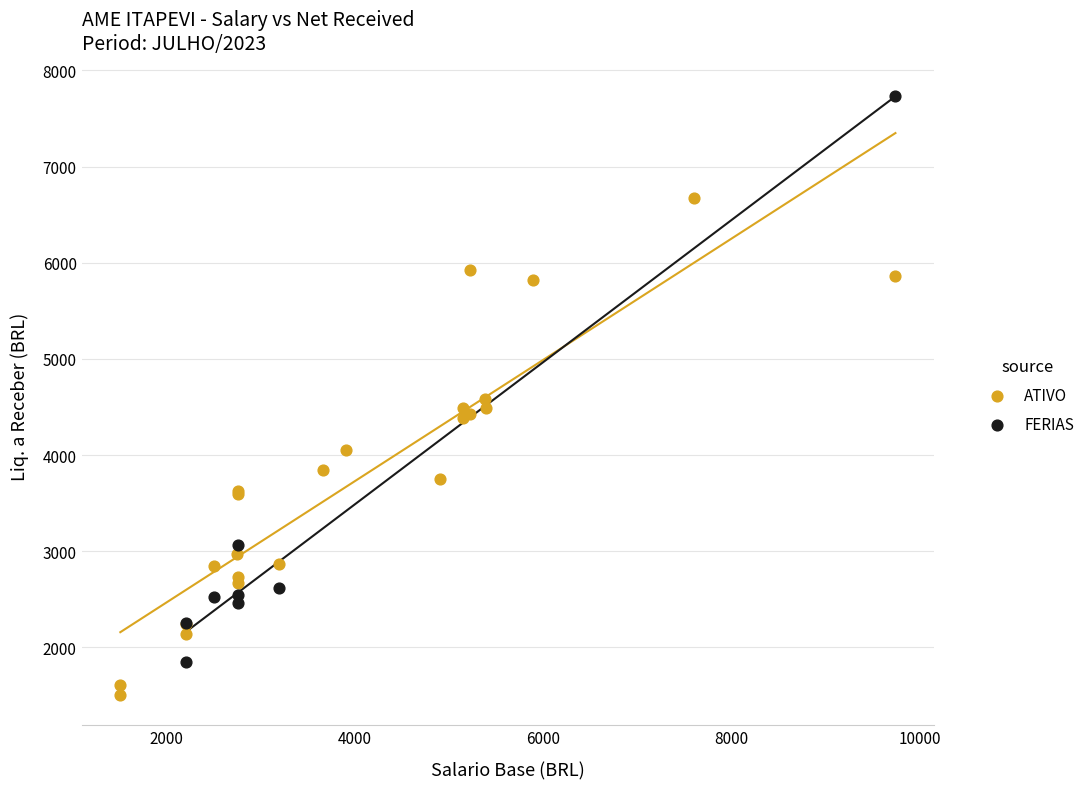

Which series has the largest Y range (max minus min)?

FERIAS